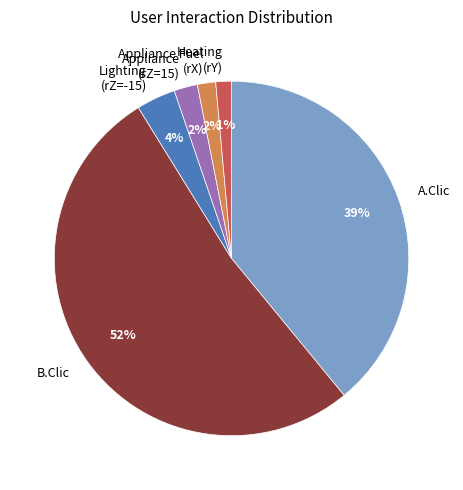

To the nearest percent, what portion does Lighting (rZ=-15) represent?

4%